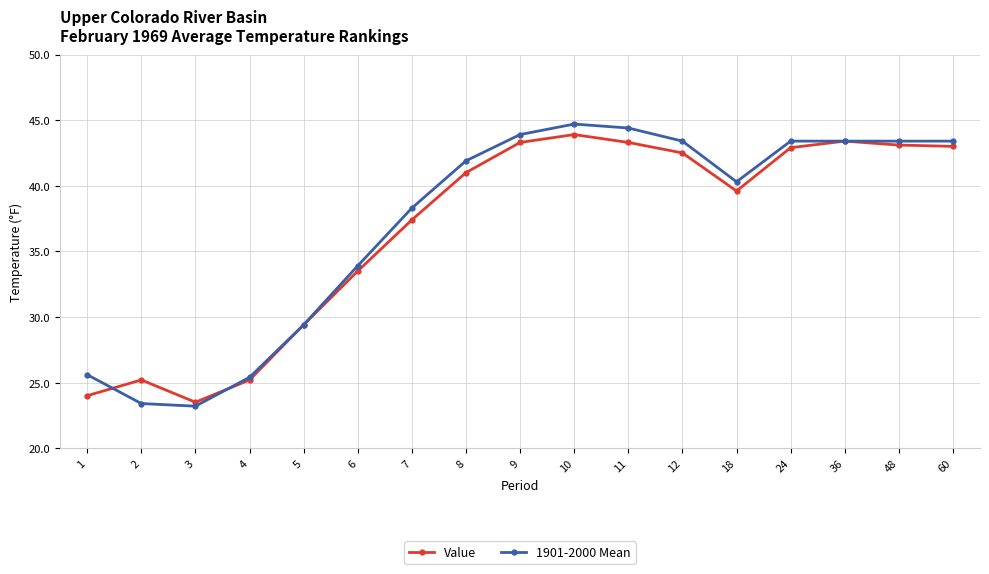

True or false: Value has a value of 43.0 at 60.

True